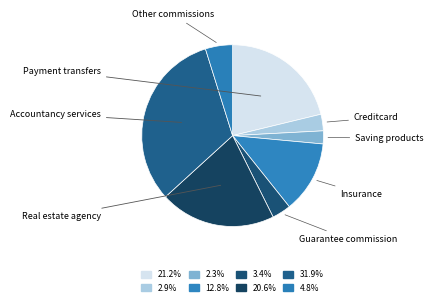

How many segments does this pie chart have?

8